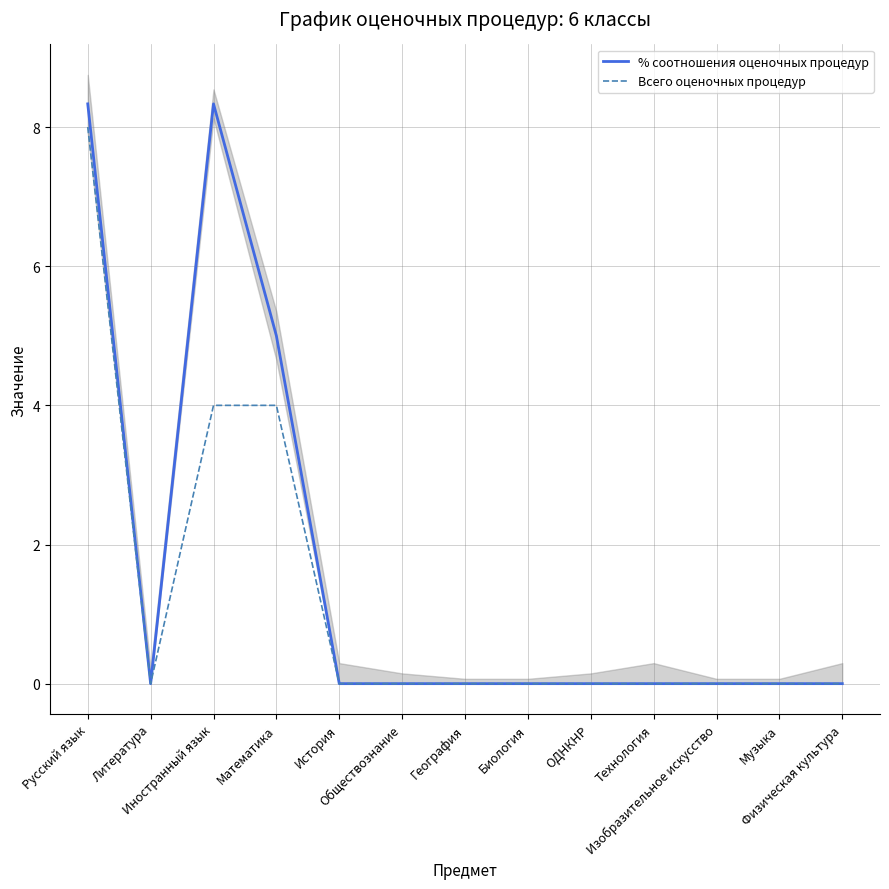

What are all the series names shown in the legend?

% соотношения оценочных процедур, Всего оценочных процедур